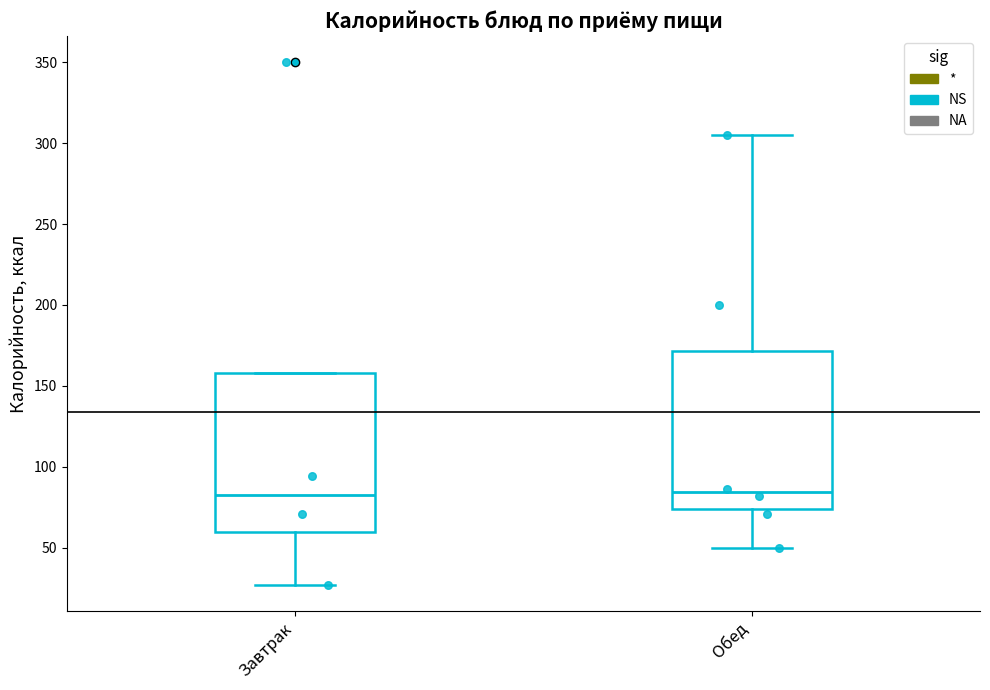

Where is the upper edge of the box for Завтрак on the y-axis? The values are not printed on the chart, so give them approximately, as read against the axis.

160